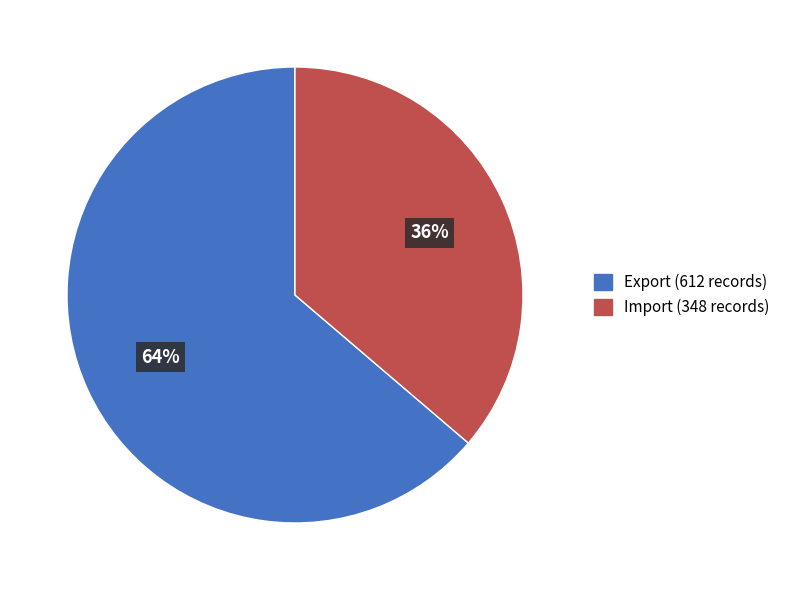

To the nearest percent, what is the average slice percentage?

50%